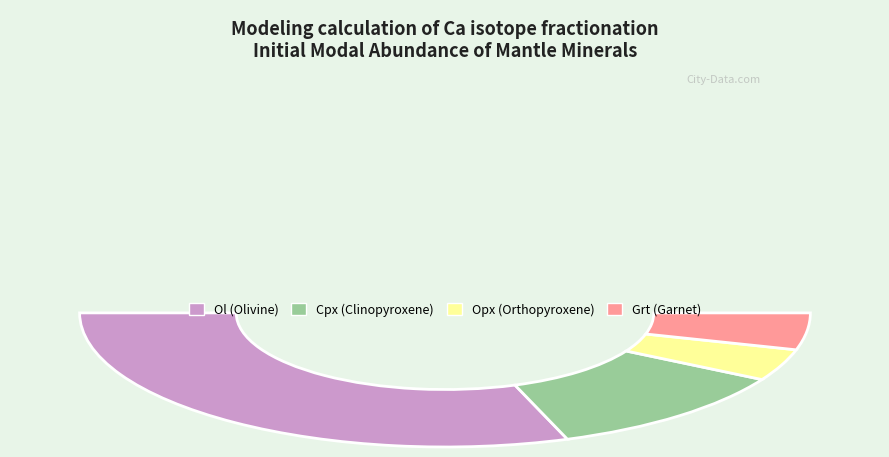

To the nearest percent, what is the difference between the largest and smallest slice percentages?

53%